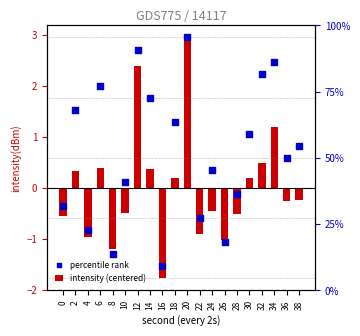

Which series has the largest Y range (max minus min)?

intensity (centered)